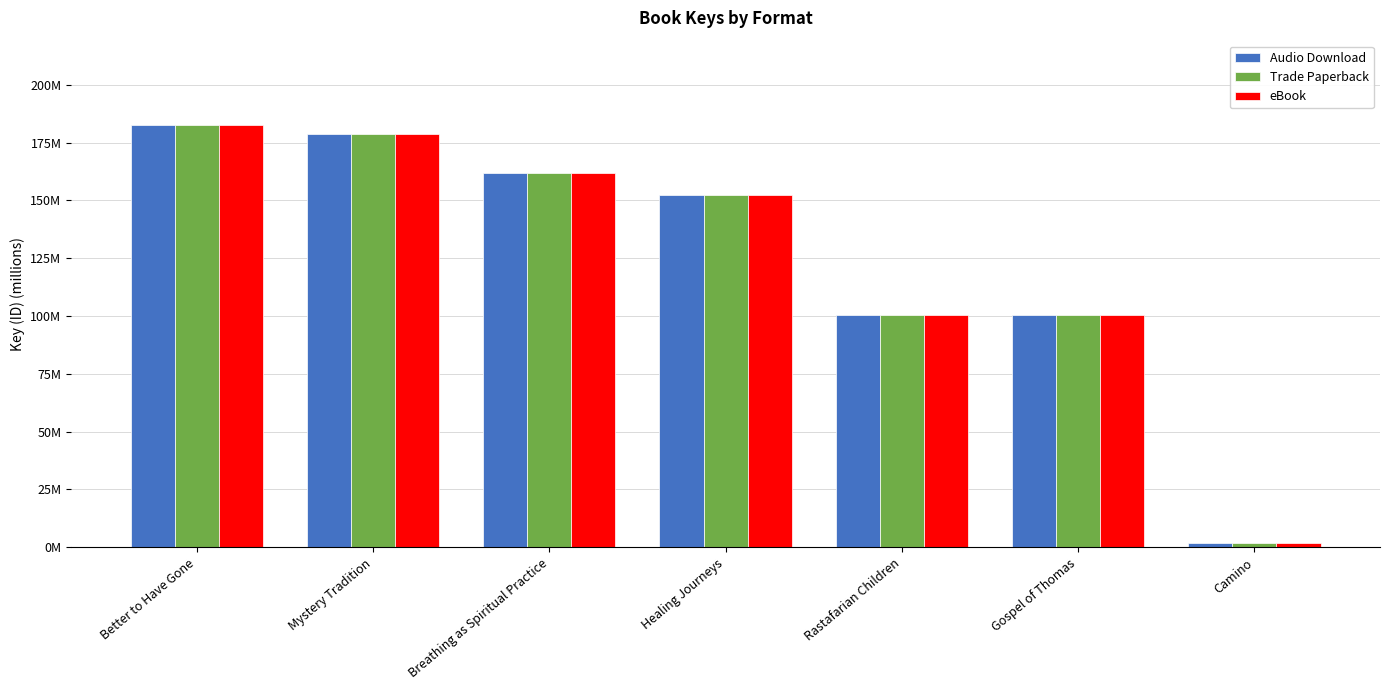

What is the value of the Audio Download bar at the 6th from the left?

100.4